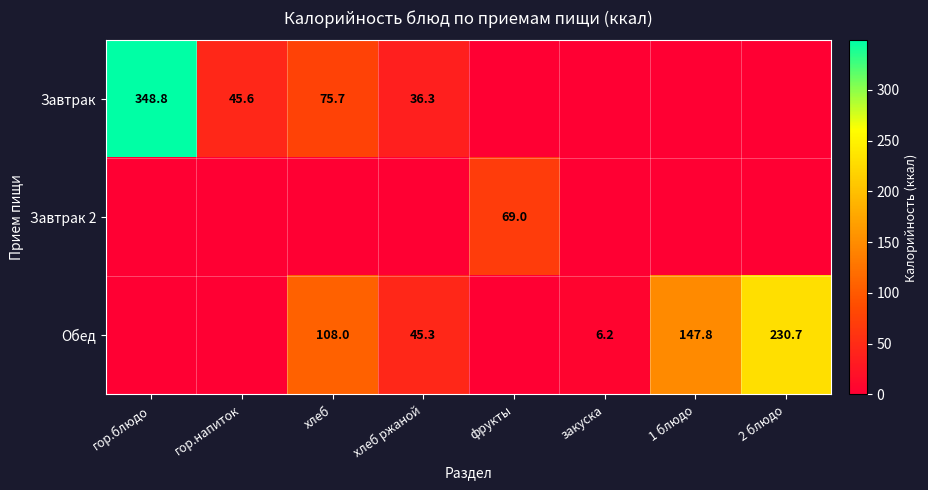

At which category is the sum across all series the highest?

гор.блюдо